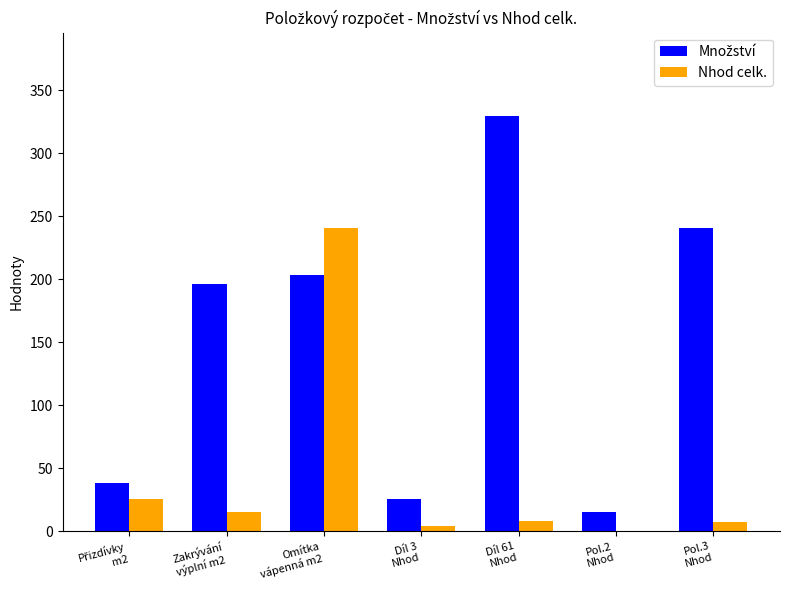

What is the sum of all Nhod celk. values?

301.5